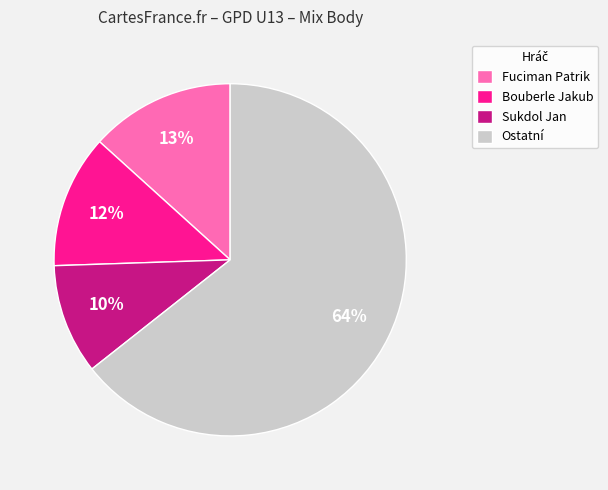

Between Ostatní and Sukdol Jan, which is larger?

Ostatní